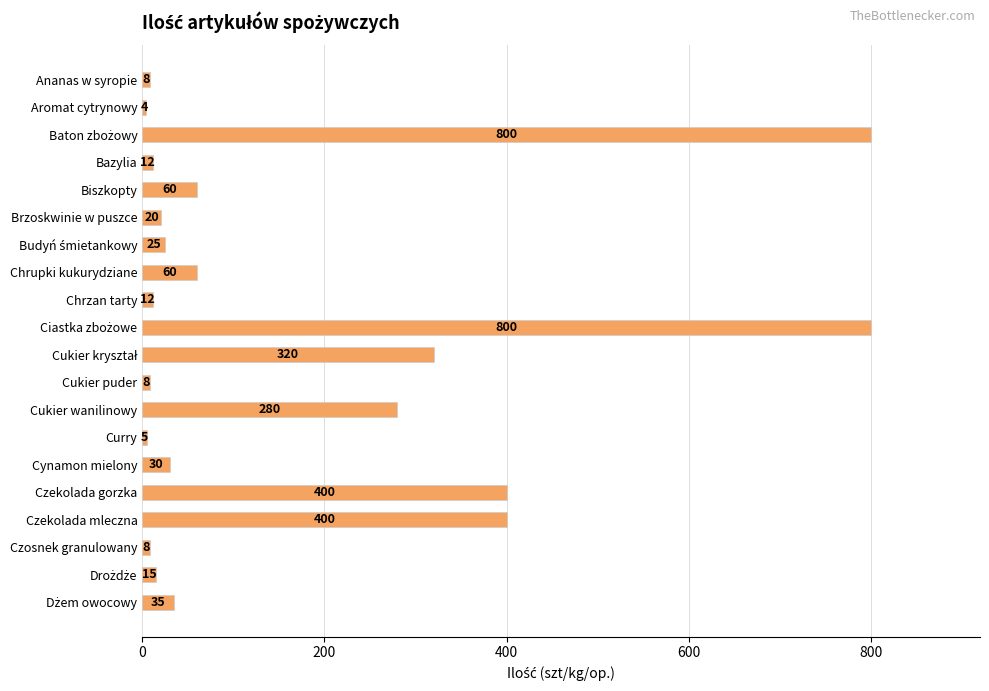

What is the sum of all values?

3302